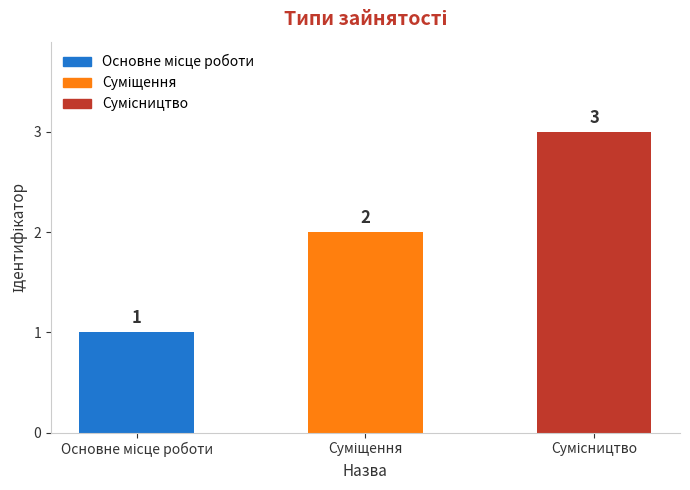

What is the value of the 1st bar from the left?

1